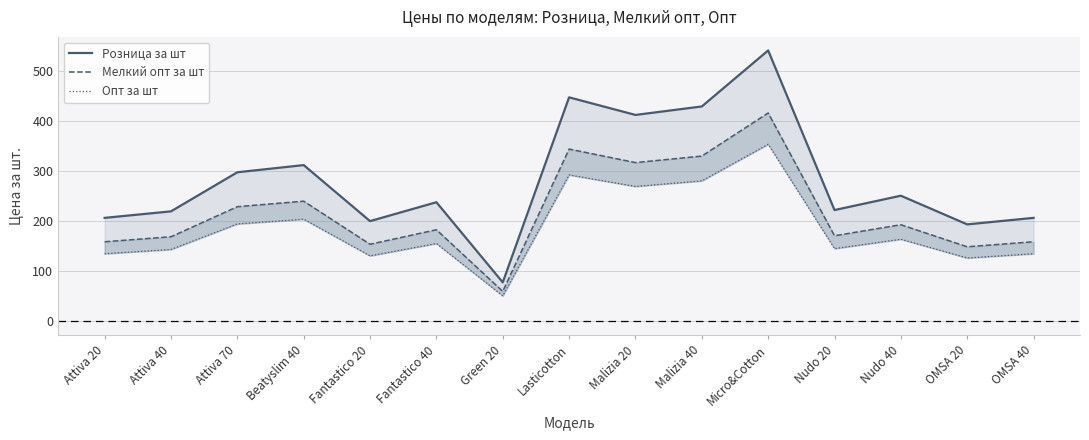

What is the approximate value of Опт за шт at Nudo 40?

164.1